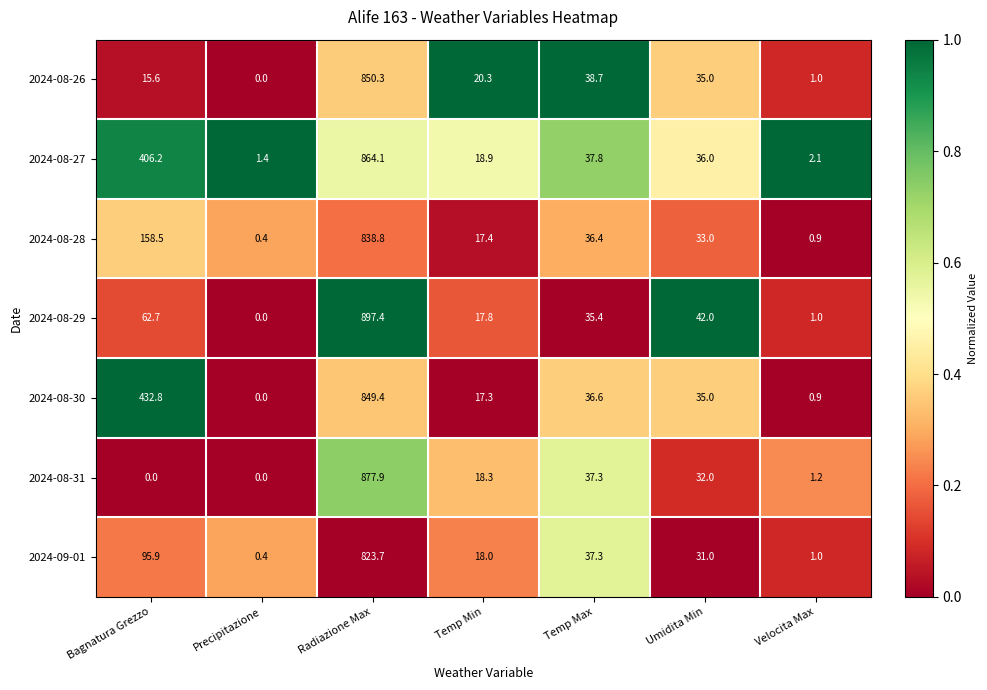

How many series are shown in this chart?

7